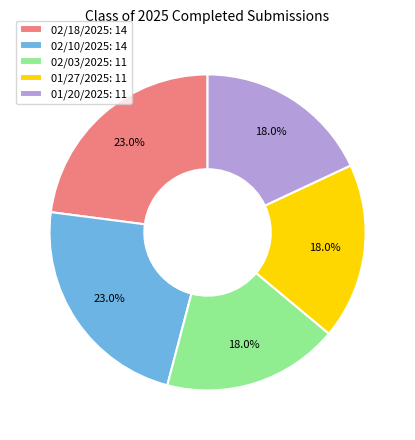

True or false: 01/20/2025 accounts for 8% of the total.

False